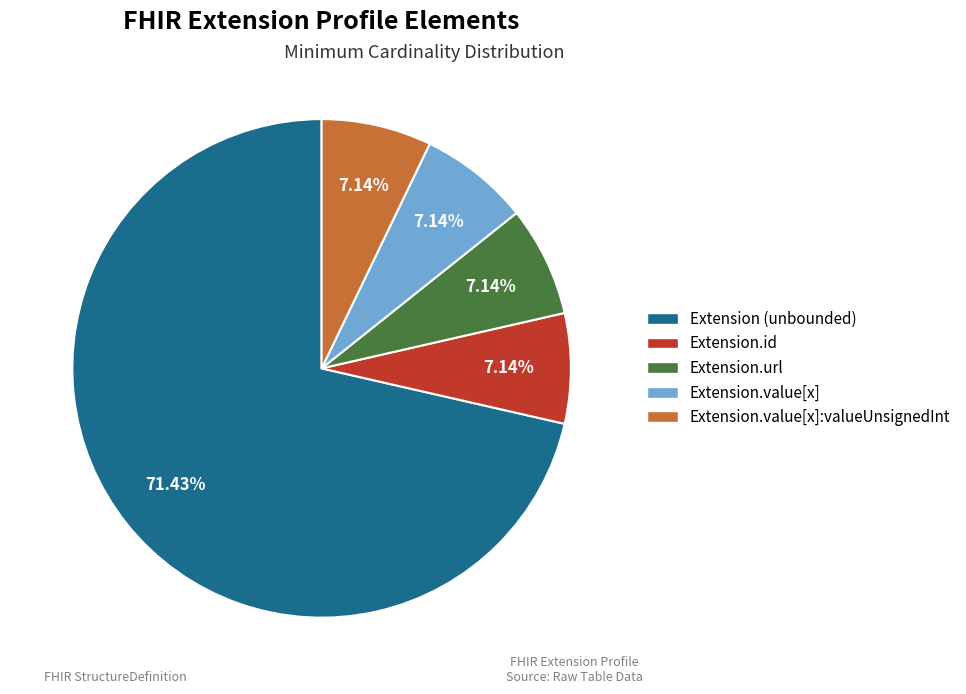

Does any single category account for the majority?

Yes